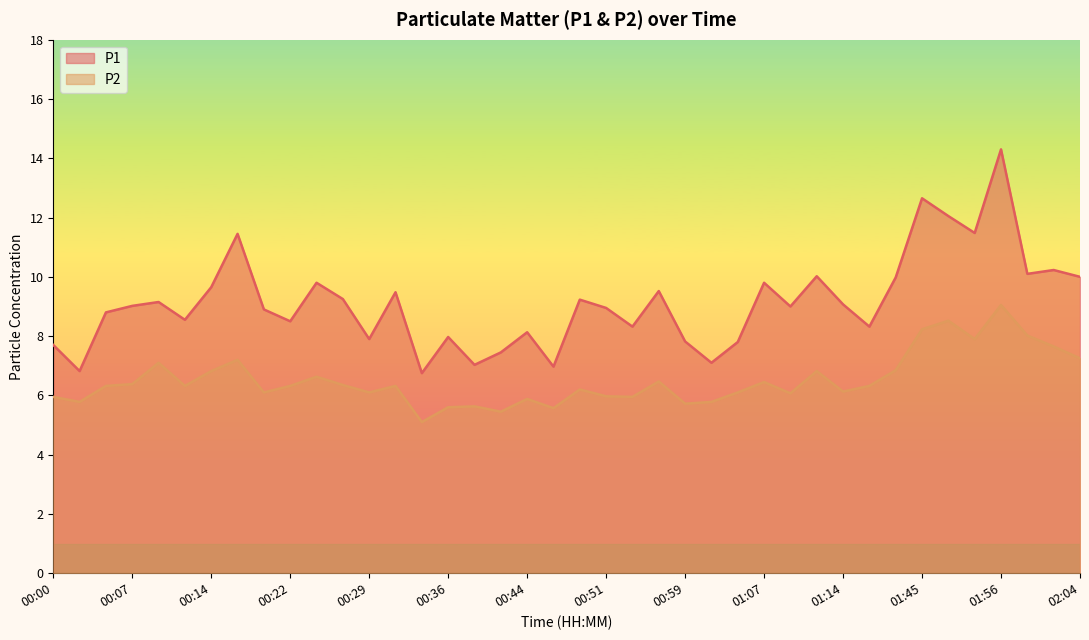

How many data points in P1 are above 9?

20